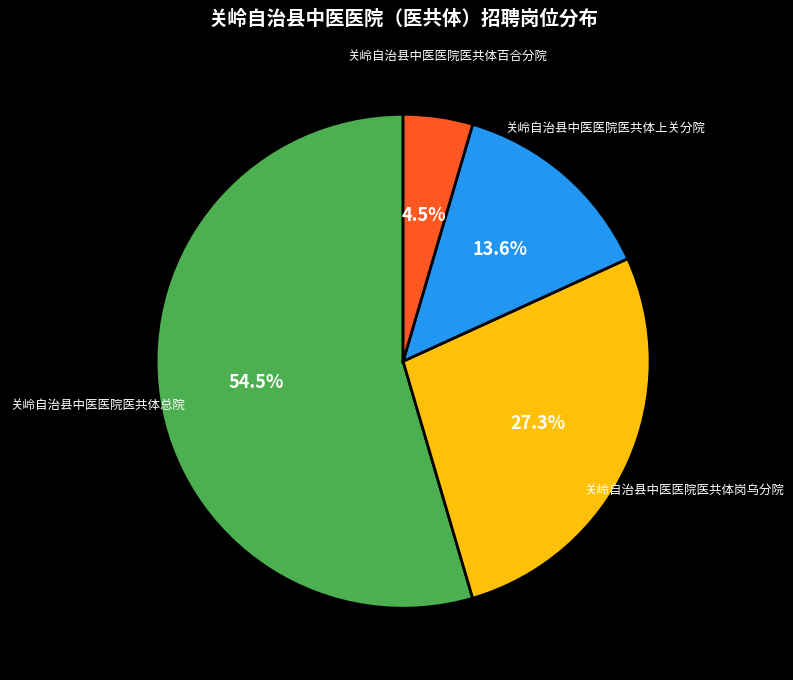

Count the number of slices in the pie.

4